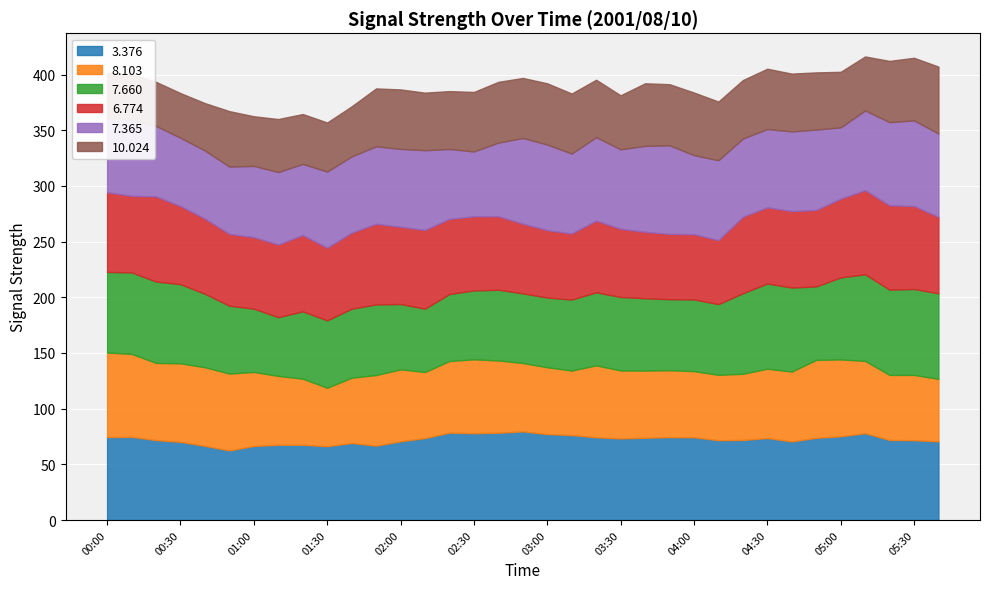

How many distinct data groups are displayed?

6